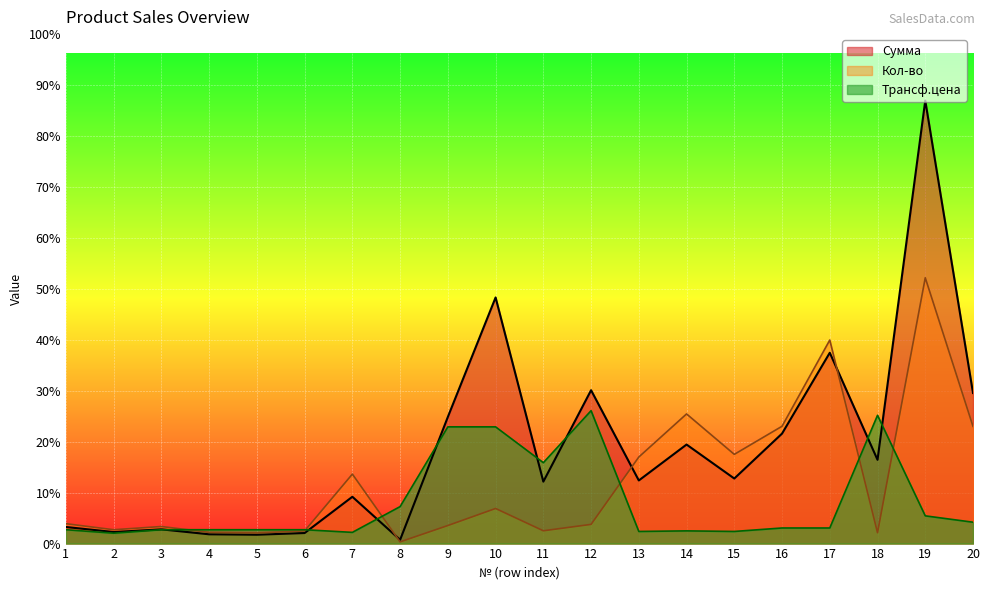

How many data points does each series have?

20